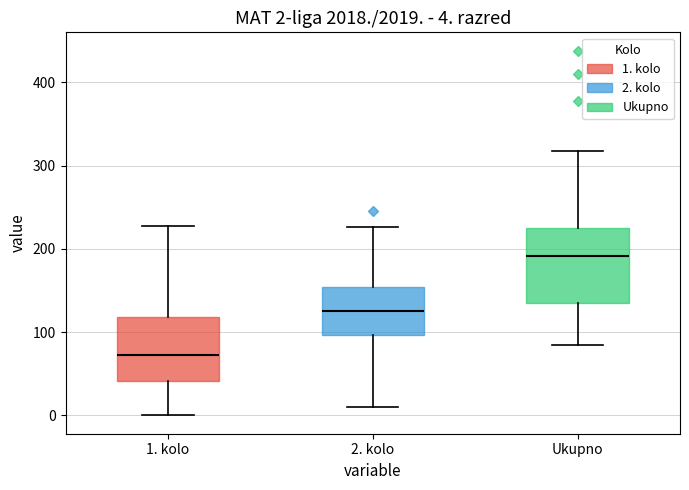

Which box has the lowest median line?

1. kolo